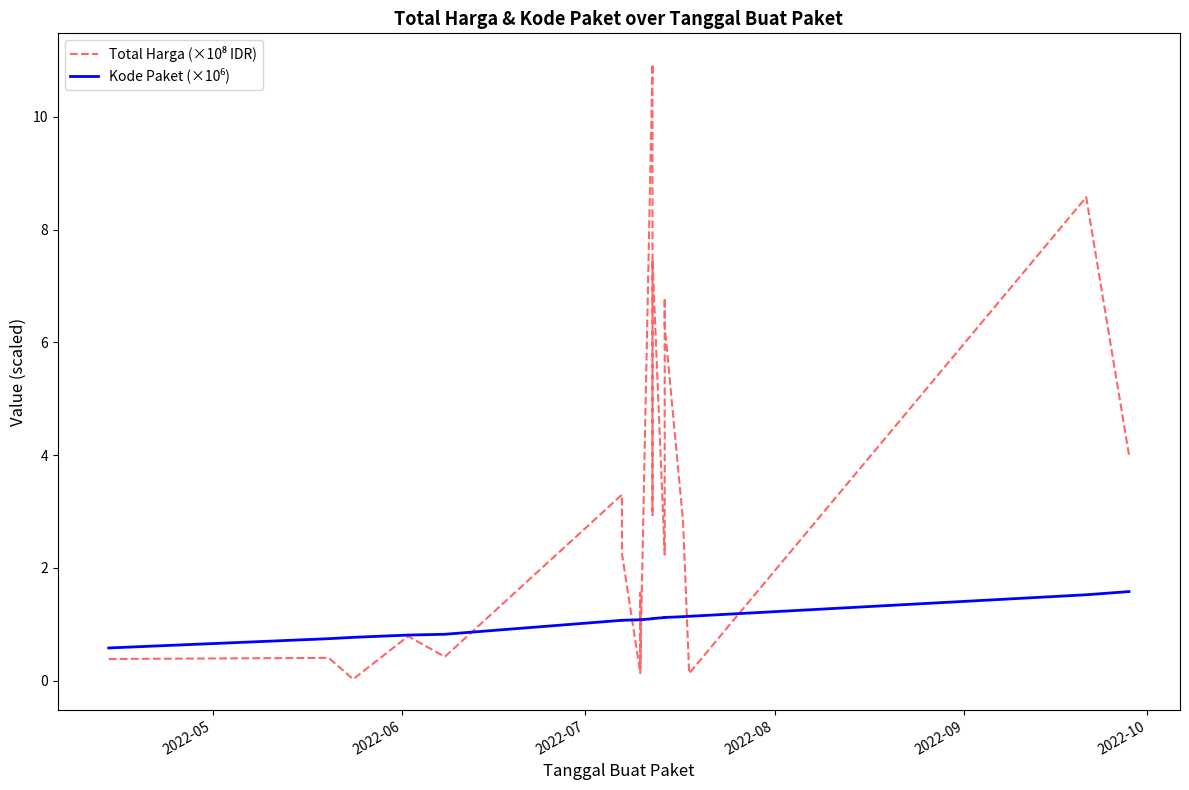

Reading right to left, transcribe all the data shown in this chart.

Total Harga (×10⁸ IDR): 4.0	8.6	0.1	2.8	6.3	6.8	2.2	7.5	2.9	10.9	0.2	1.6	0.1	2.3	3.3	0.4	0.8	0.0	0.4	0.4
Kode Paket (×10⁶): 1.6	1.5	1.1	1.1	1.1	1.1	1.1	1.1	1.1	1.1	1.1	1.1	1.1	1.1	1.1	0.8	0.8	0.8	0.7	0.6